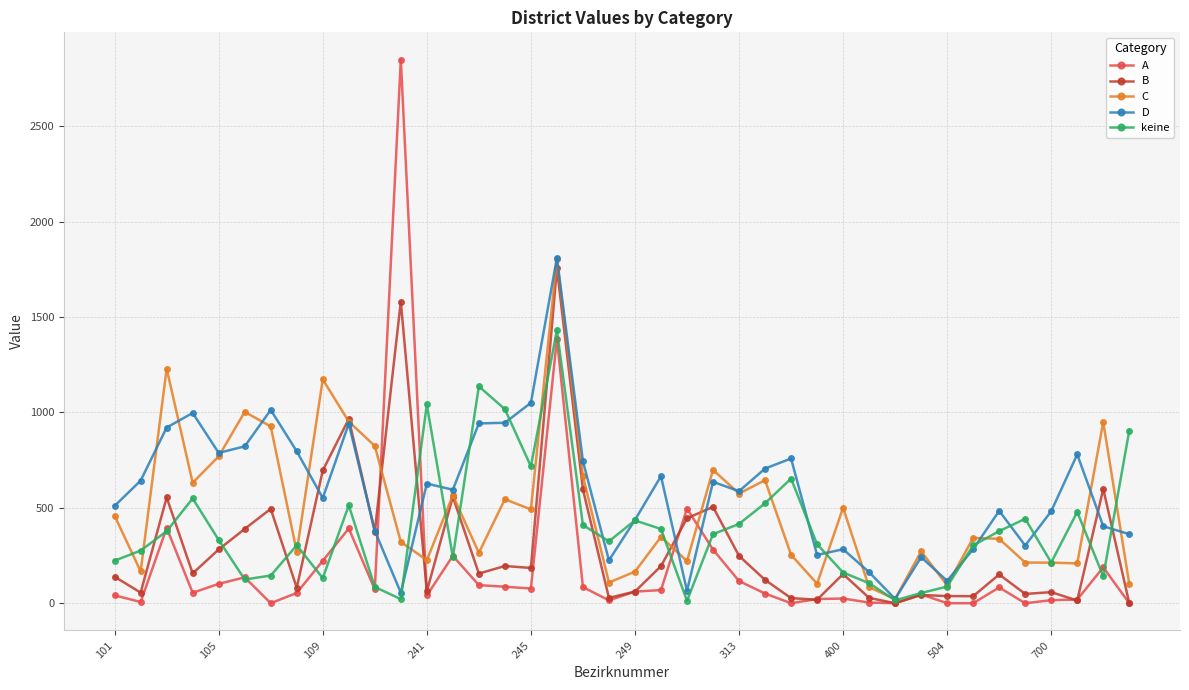

Which series has the largest range (max minus min)?

A